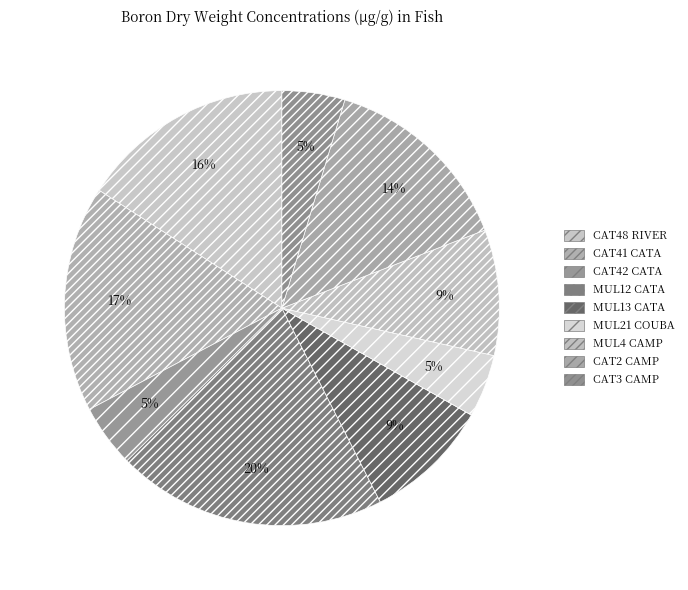

What is the total percentage of CAT48 RIVER and MUL21 COUBA?

20.6%